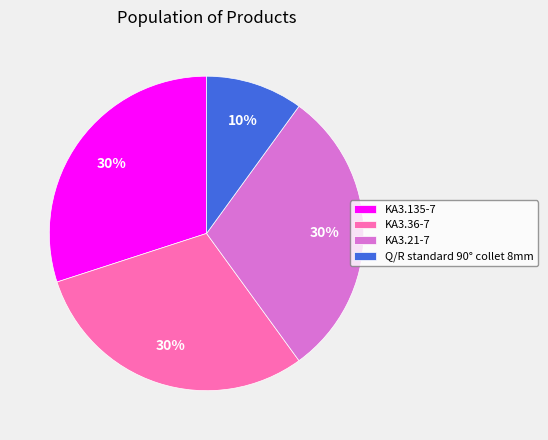

Is it true that KA3.36-7 is 30% of the pie?

True